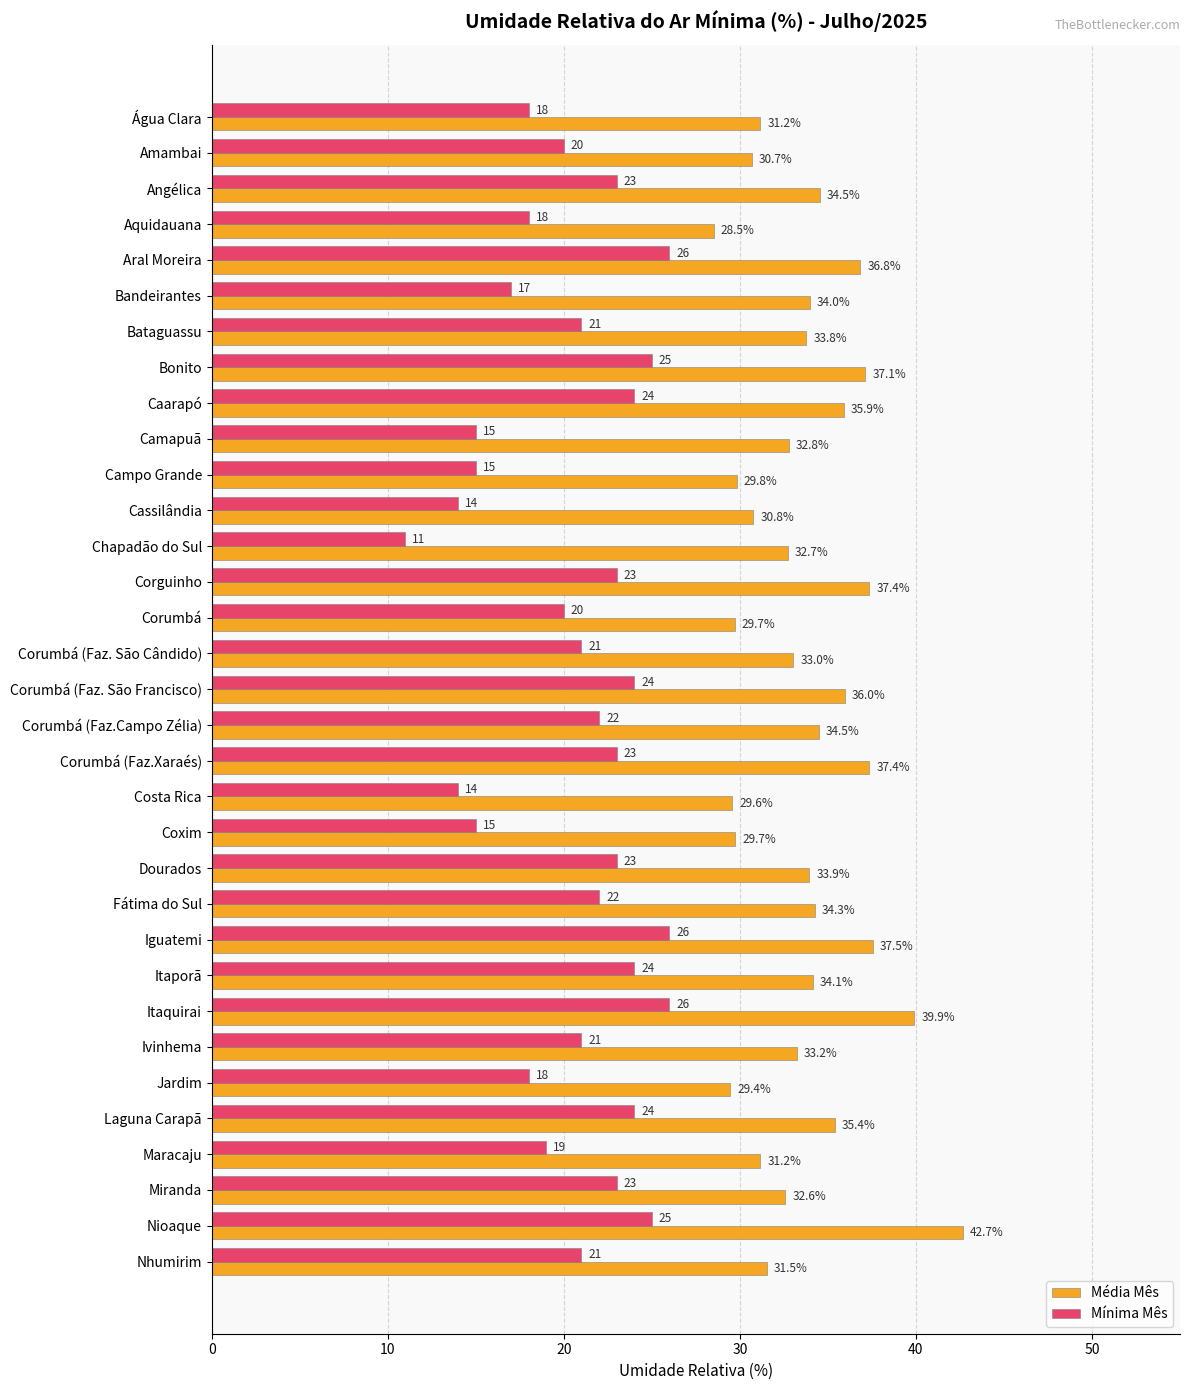

Rank the series by their maximum value, from lowest to highest.

Mínima Mês, Média Mês